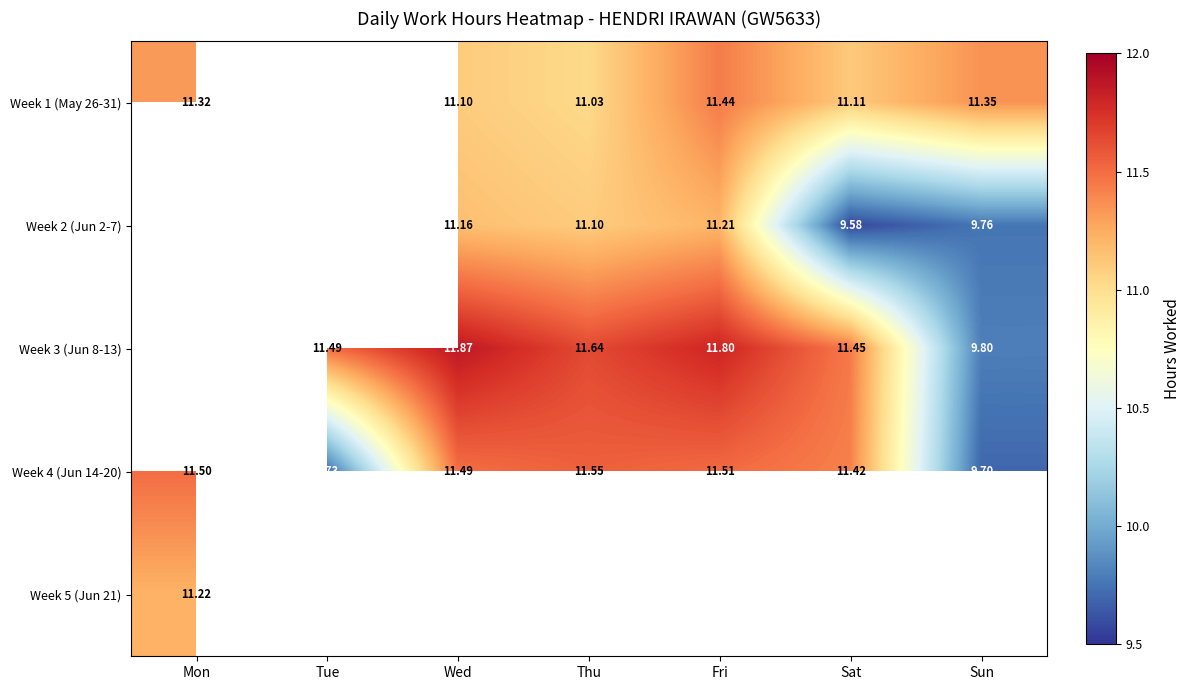

Where does the Week 4 (Jun 14-20) series first go above 11?

Mon